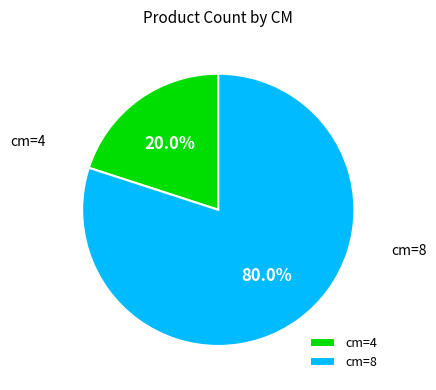

What percentage do cm=4 and cm=8 together represent?

100.0%